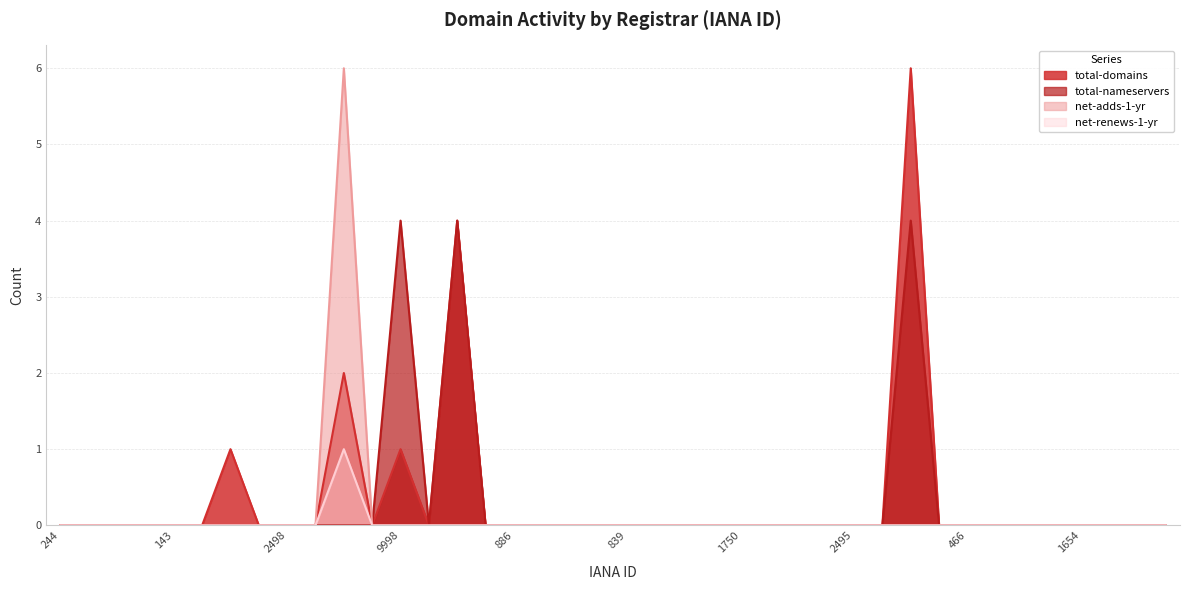

Reading left to right, extract all data points from this chart.

total-domains: 244=0	146=0	91=0	1910=0	143=0	1153=0	1387=1	1649=0	2498=0	3765=0	625=2	1605=0	9998=1	809=0	1526=4	1152=0	886=0	1291=0	1110=0	1620=0	839=0	1250=0	2906=0	1001=0	1750=0	2476=0	1868=0	2499=0	2495=0	697=0	1655=6	2497=0	466=0	1725=0	1362=0	2282=0	1654=0	2917=0	1636=0	2910=0
total-nameservers: 244=0	146=0	91=0	1910=0	143=0	1153=0	1387=0	1649=0	2498=0	3765=0	625=0	1605=0	9998=4	809=0	1526=4	1152=0	886=0	1291=0	1110=0	1620=0	839=0	1250=0	2906=0	1001=0	1750=0	2476=0	1868=0	2499=0	2495=0	697=0	1655=4	2497=0	466=0	1725=0	1362=0	2282=0	1654=0	2917=0	1636=0	2910=0
net-adds-1-yr: 244=0	146=0	91=0	1910=0	143=0	1153=0	1387=0	1649=0	2498=0	3765=0	625=6	1605=0	9998=0	809=0	1526=0	1152=0	886=0	1291=0	1110=0	1620=0	839=0	1250=0	2906=0	1001=0	1750=0	2476=0	1868=0	2499=0	2495=0	697=0	1655=0	2497=0	466=0	1725=0	1362=0	2282=0	1654=0	2917=0	1636=0	2910=0
net-renews-1-yr: 244=0	146=0	91=0	1910=0	143=0	1153=0	1387=0	1649=0	2498=0	3765=0	625=1	1605=0	9998=0	809=0	1526=0	1152=0	886=0	1291=0	1110=0	1620=0	839=0	1250=0	2906=0	1001=0	1750=0	2476=0	1868=0	2499=0	2495=0	697=0	1655=0	2497=0	466=0	1725=0	1362=0	2282=0	1654=0	2917=0	1636=0	2910=0